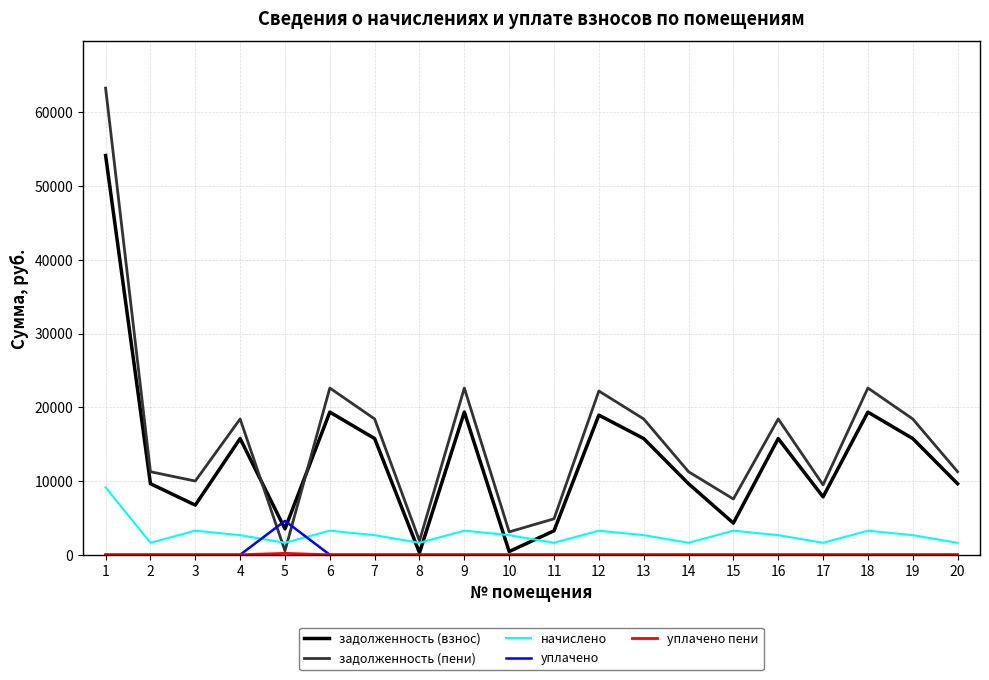

The value of задолженность (взнос) at 14 is 9638.4. True or false?

True